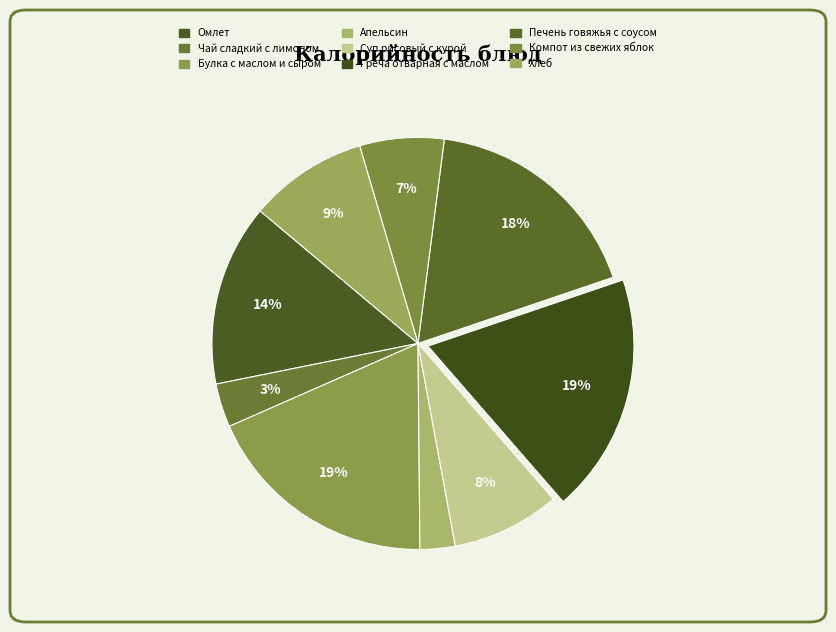

How many segments does this pie chart have?

9